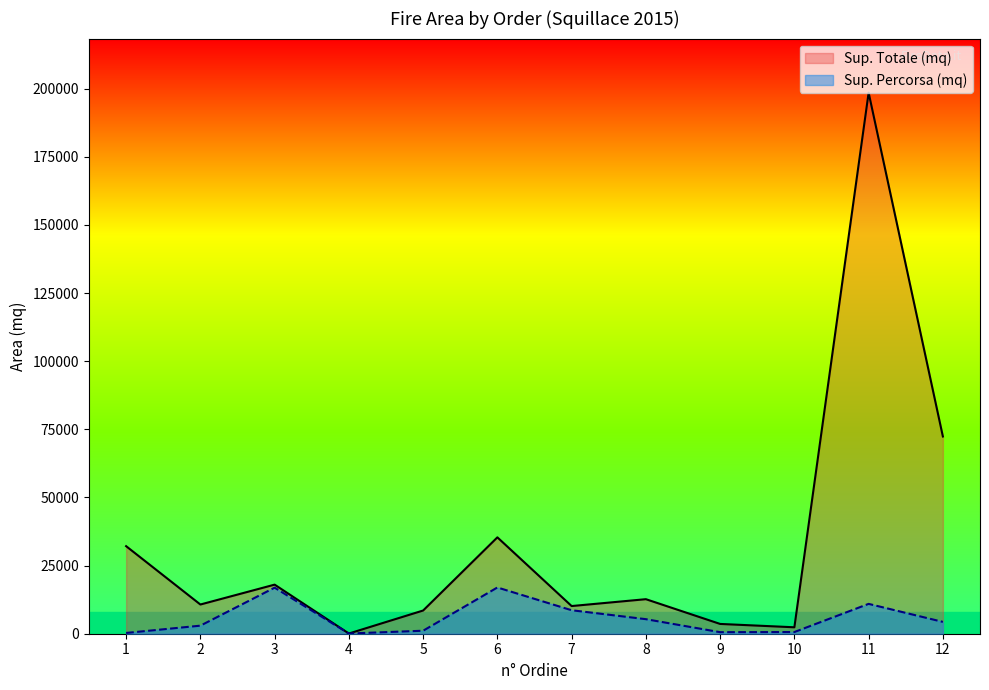

What is the sum of all Sup. Percorsa (mq) values?

68721